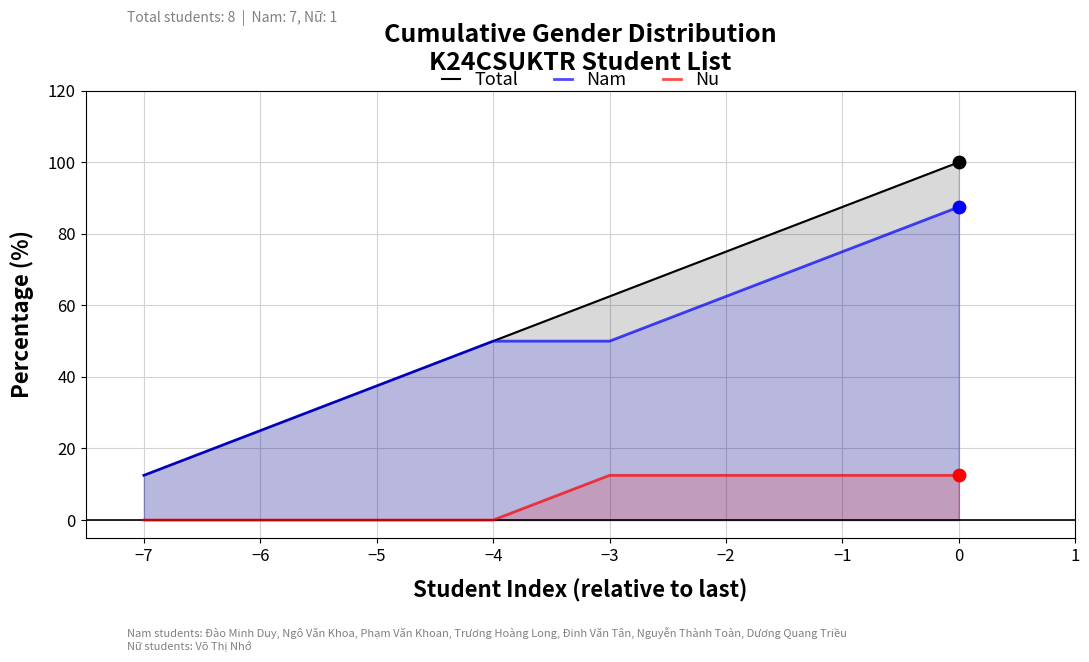

Which series has the largest total across all categories?

Total